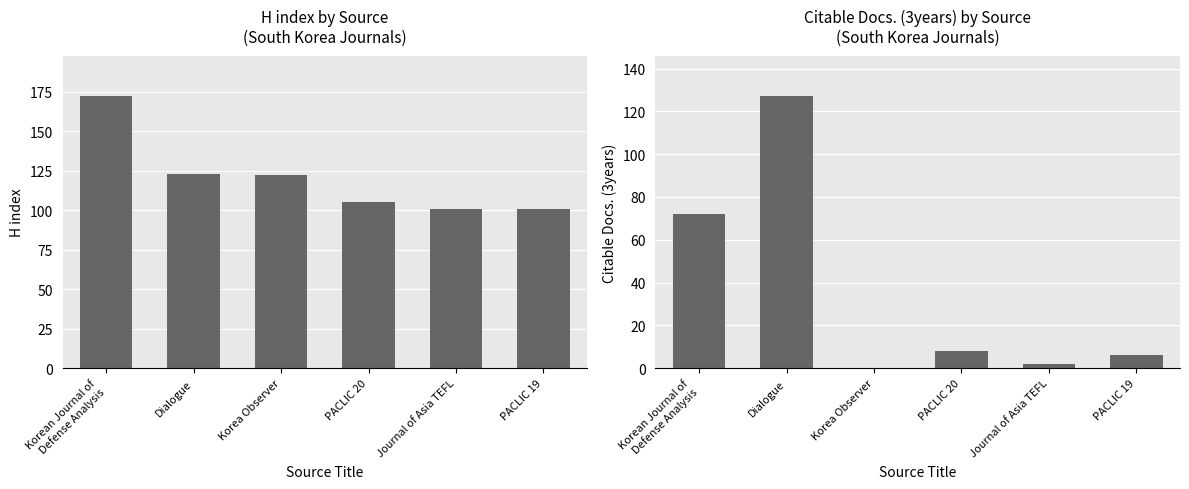

The H index series shows 172 at Korean Journal of
Defense Analysis. True or false?

True